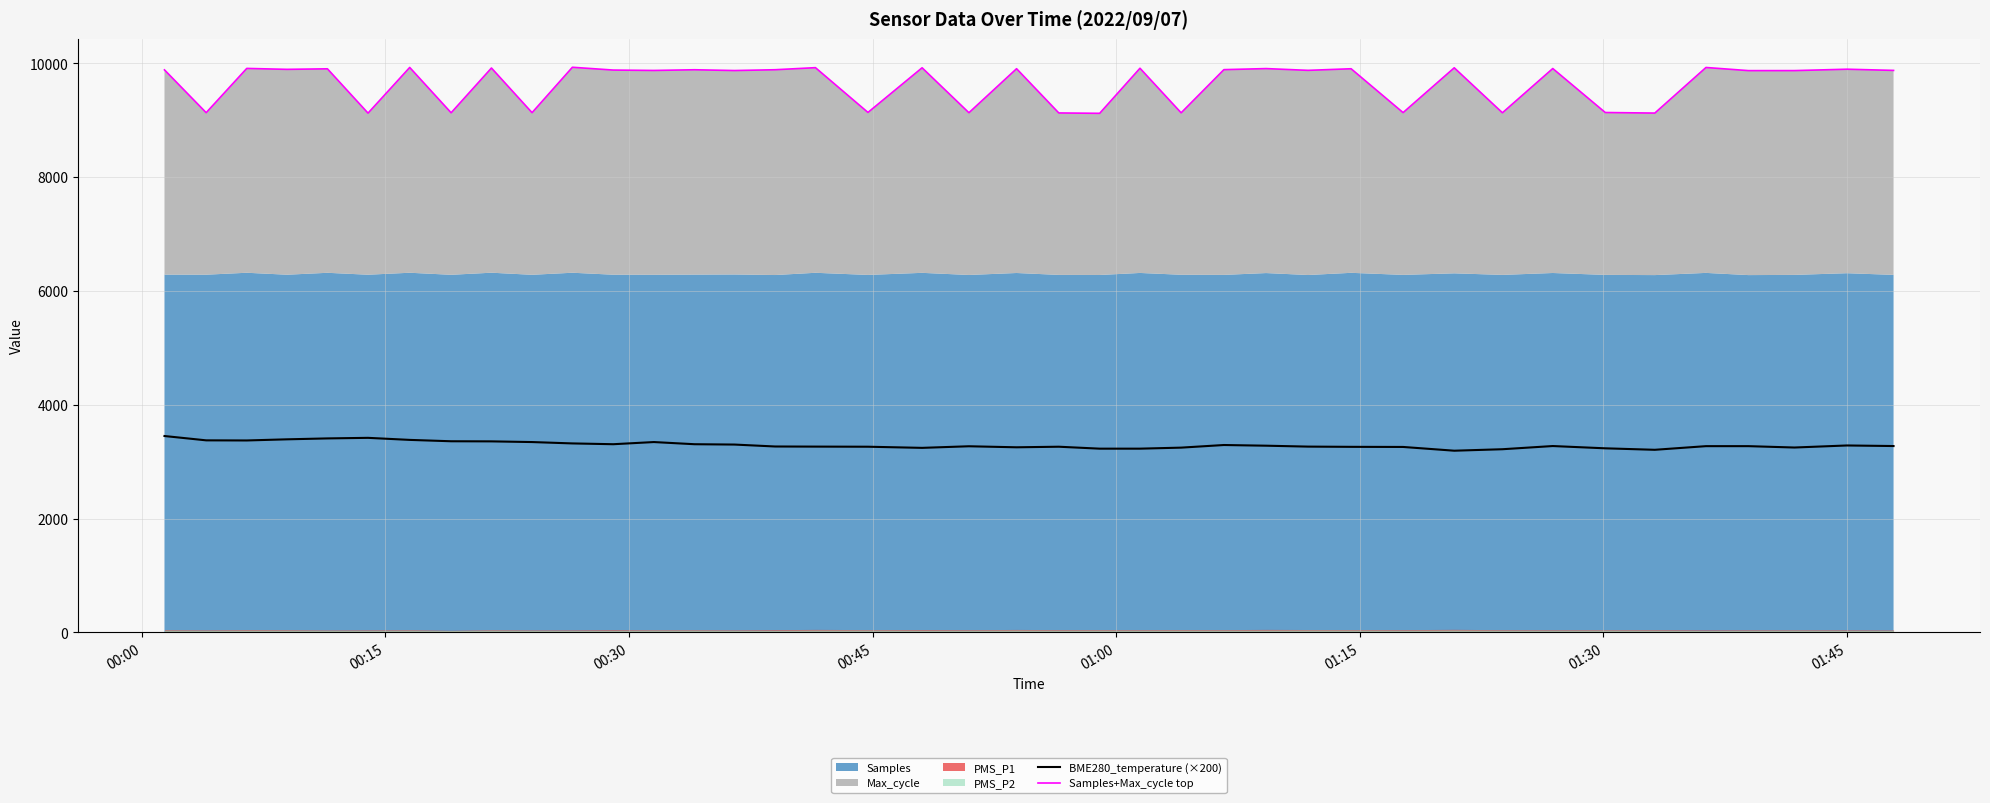

What is the highest value of the BME280_temperature (×200) series?

3450.0